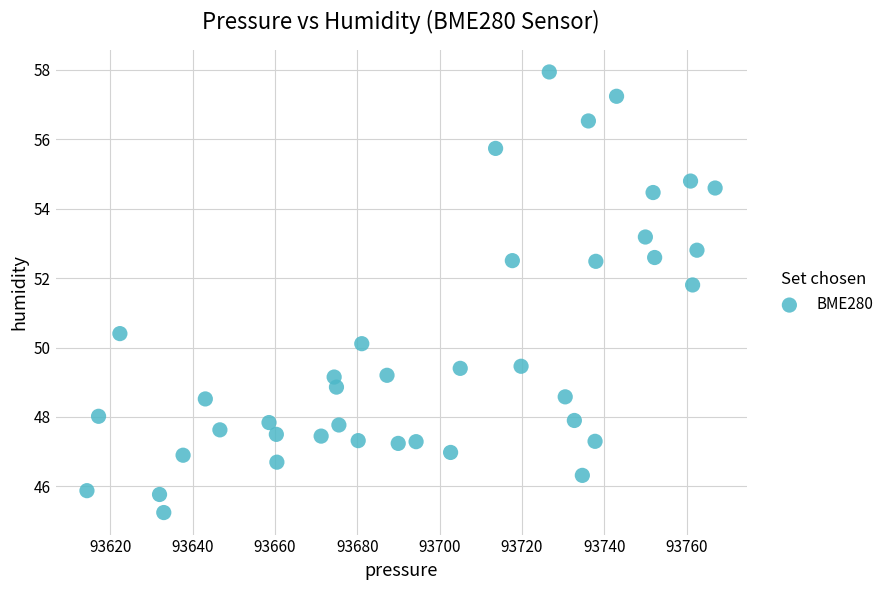

What Y value in the scatter plot is closest to 51?

50.4